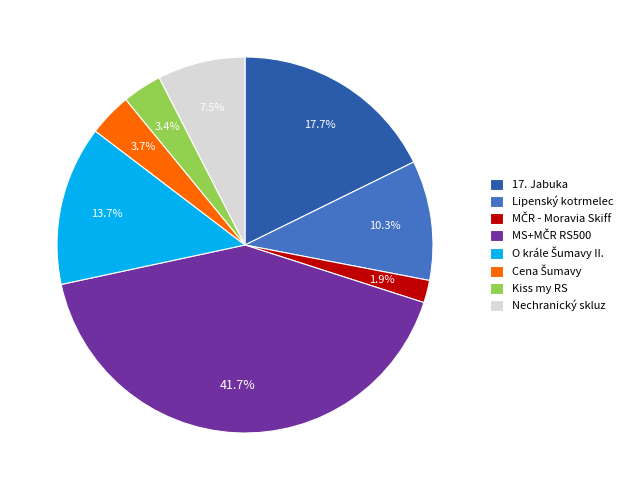

To the nearest percent, what is the difference between the largest and smallest slice percentages?

40%